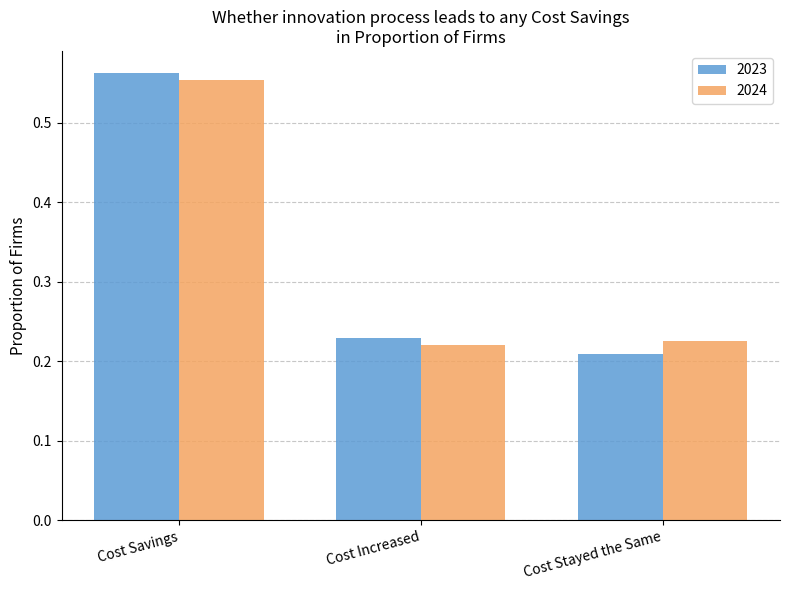

At which category does the chart reach its peak across all series?

Cost Savings